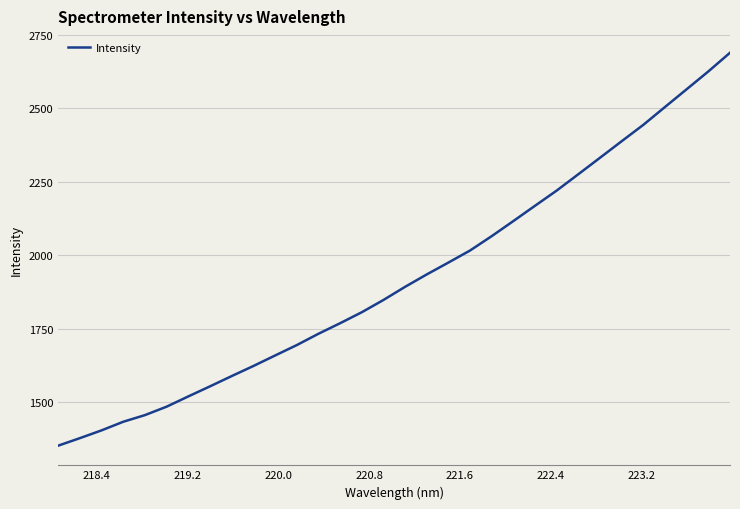

What is the smallest value displayed?

1352.1